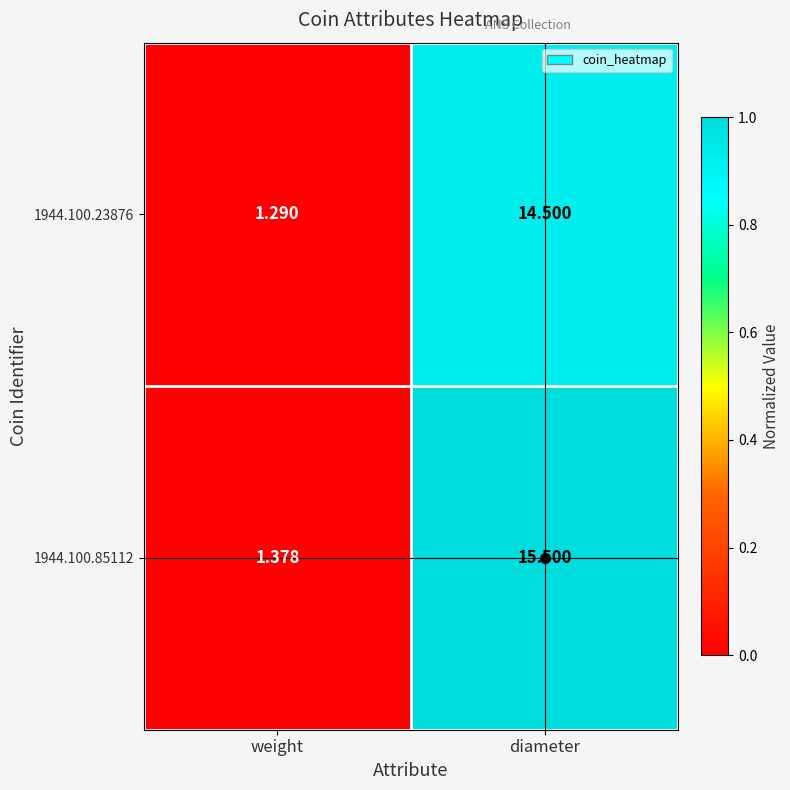

Is the value of 1944.100.85112 at weight greater than the value of 1944.100.23876 at diameter?

No